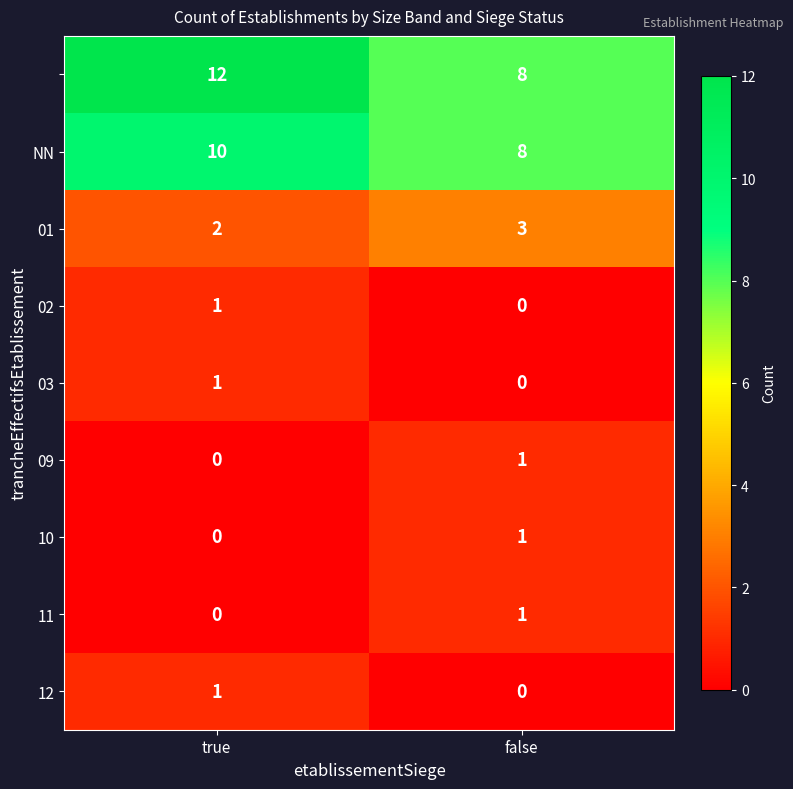

What is the spread (max minus min) of values at false?

8